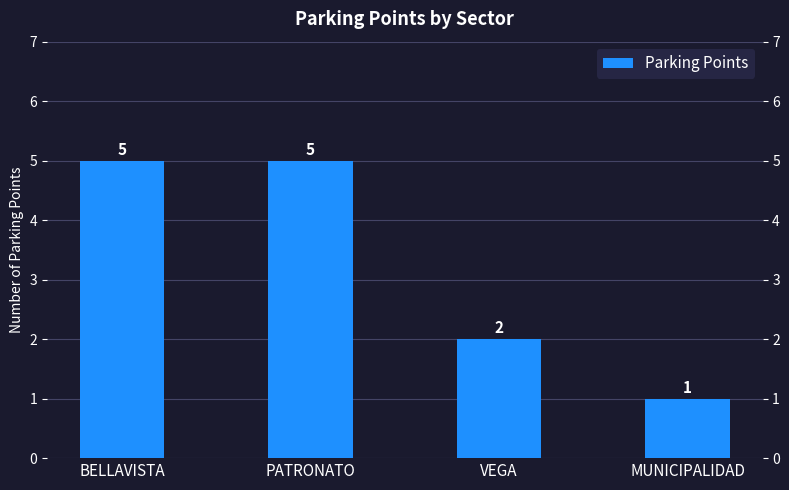

How many bars are there in total?

4